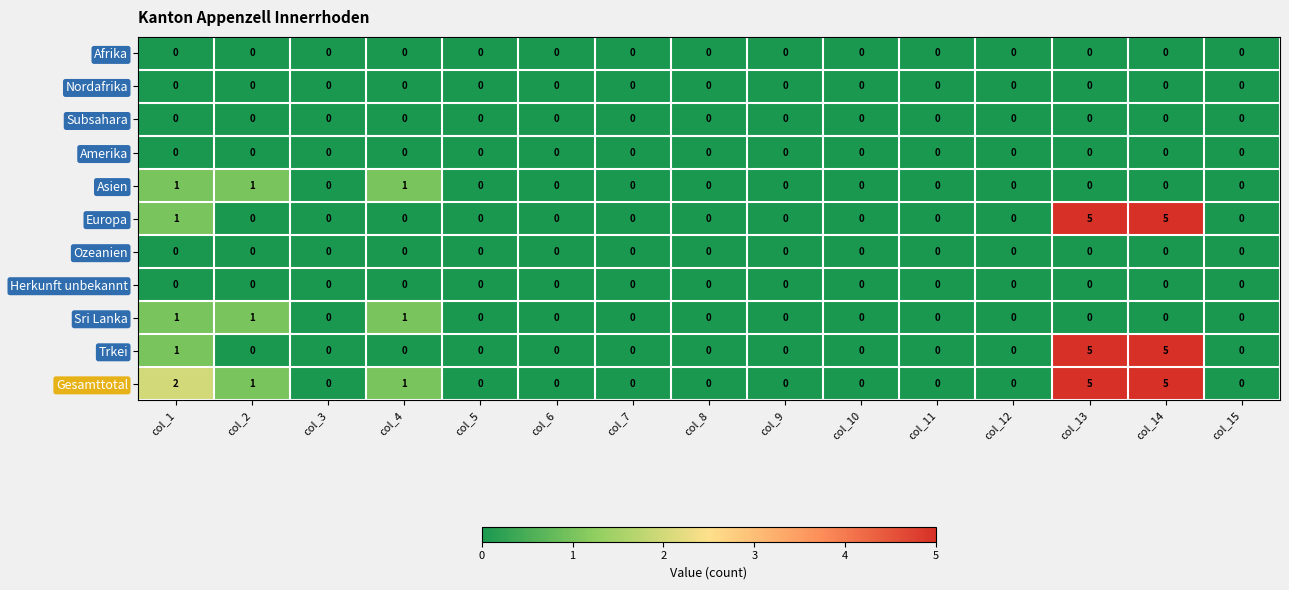

How many Sri Lanka values are between 0 and 1?

15